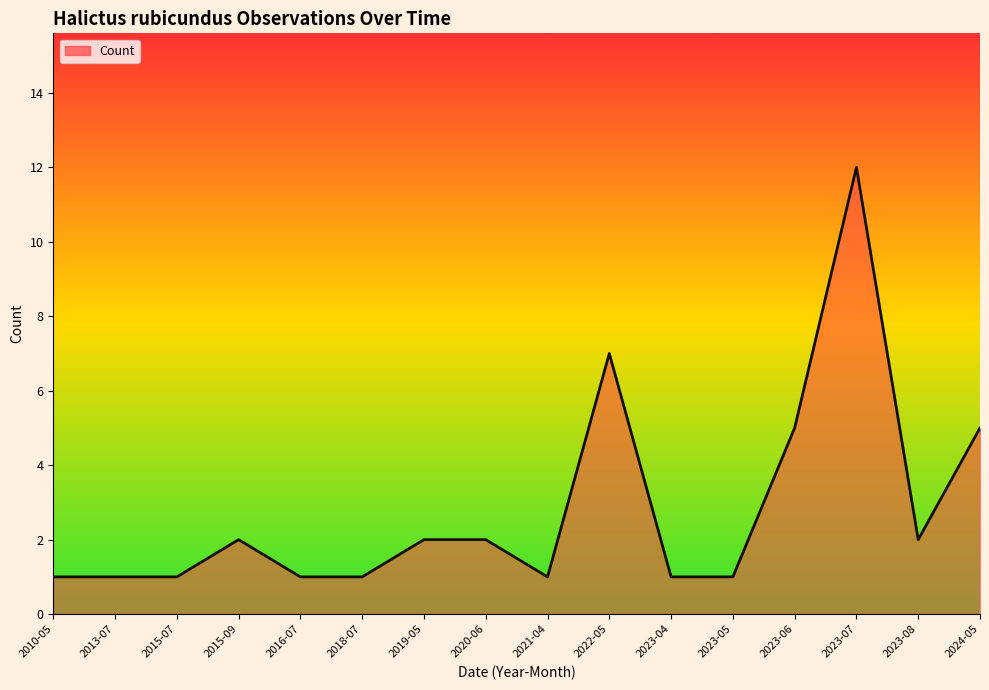

What position from the right is 2010-05?

16